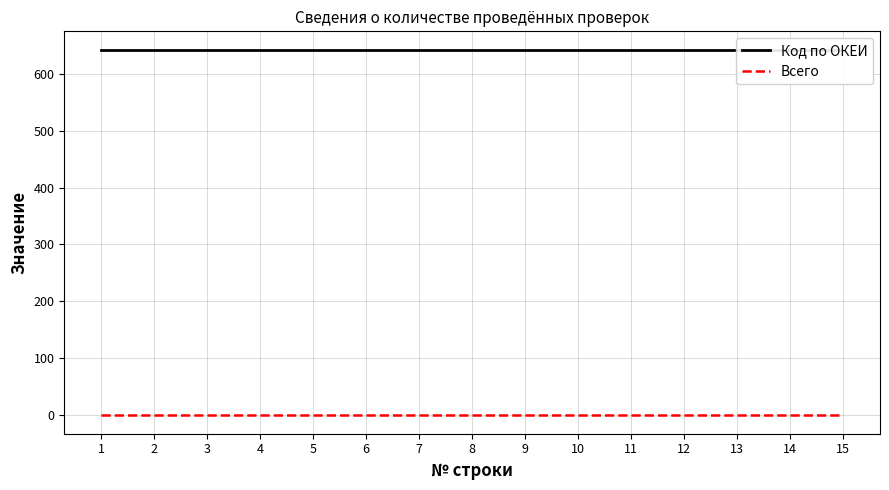

True or false: Код по ОКЕИ and Всего cross at least once.

False